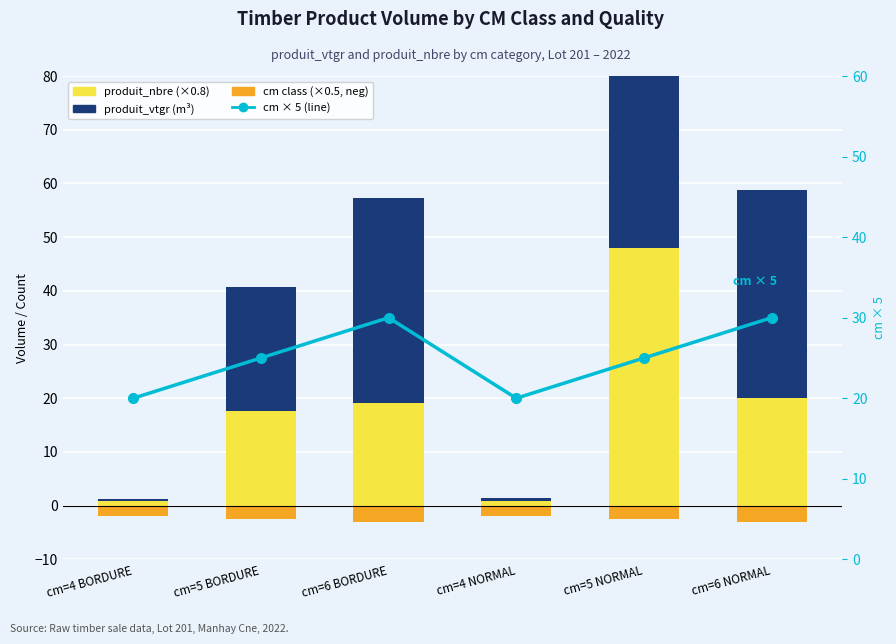

Are the bars horizontal?

No